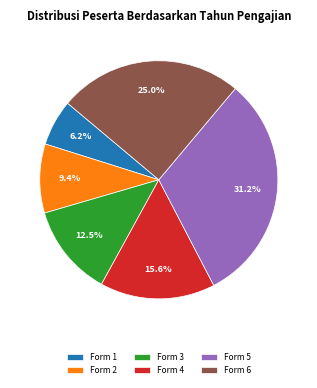

Do Form 6 and Form 1 together represent more than half of the pie?

No